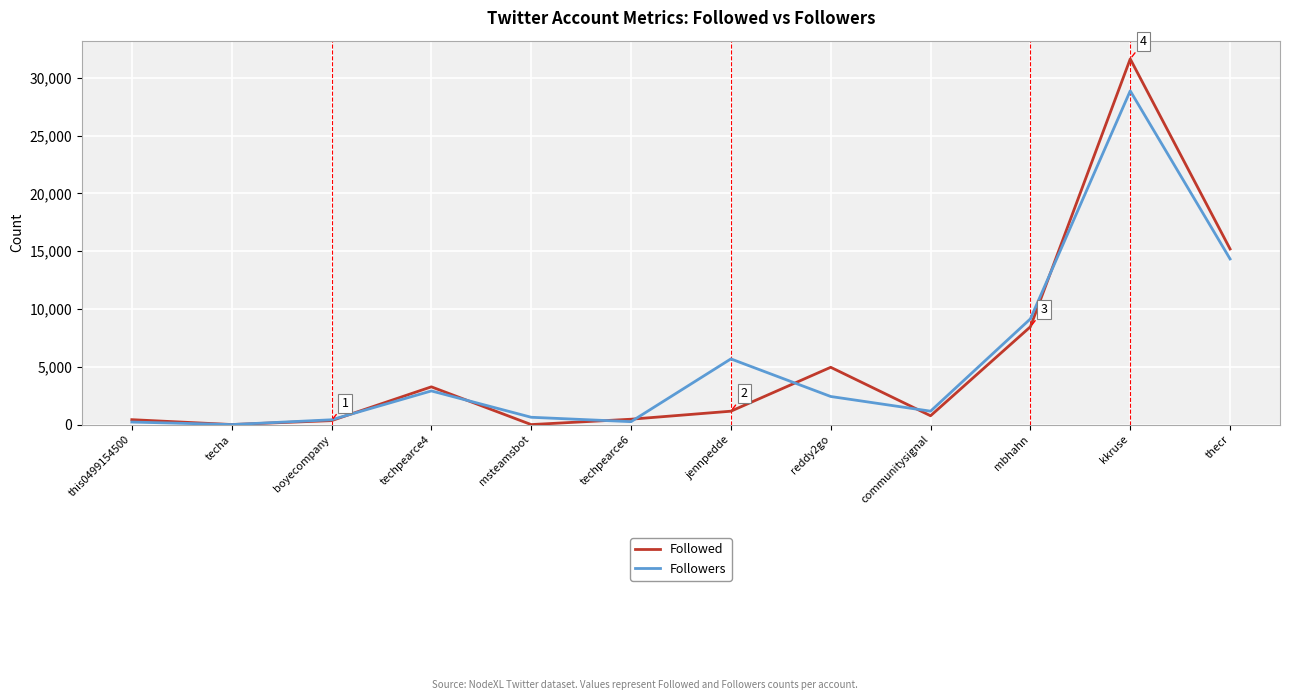

At how many categories does at least one series exceed 25964?

1